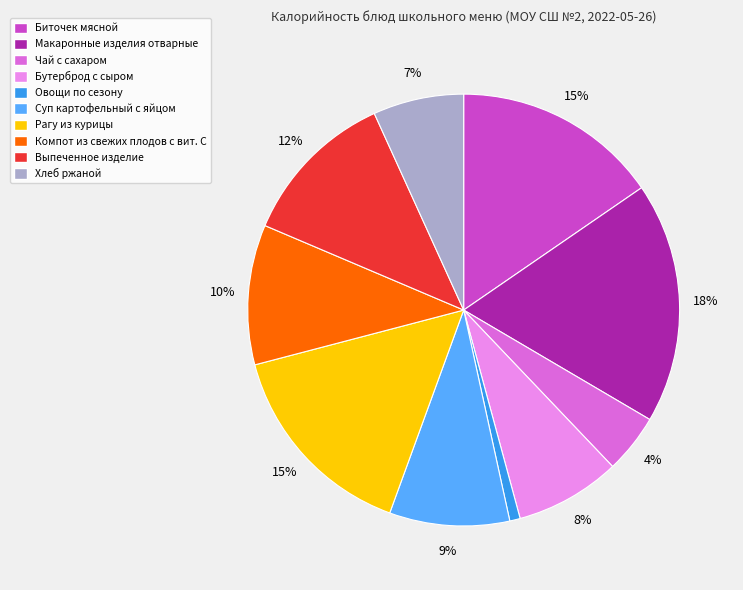

Does any single category account for the majority?

No